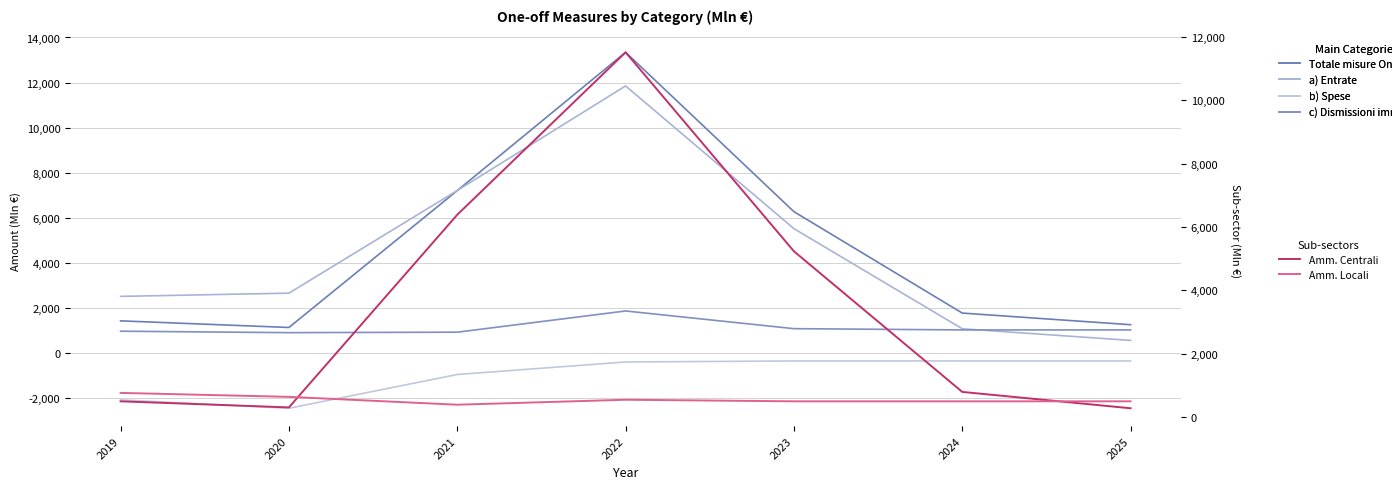

At which label does Amm. Locali reach its peak?

2019